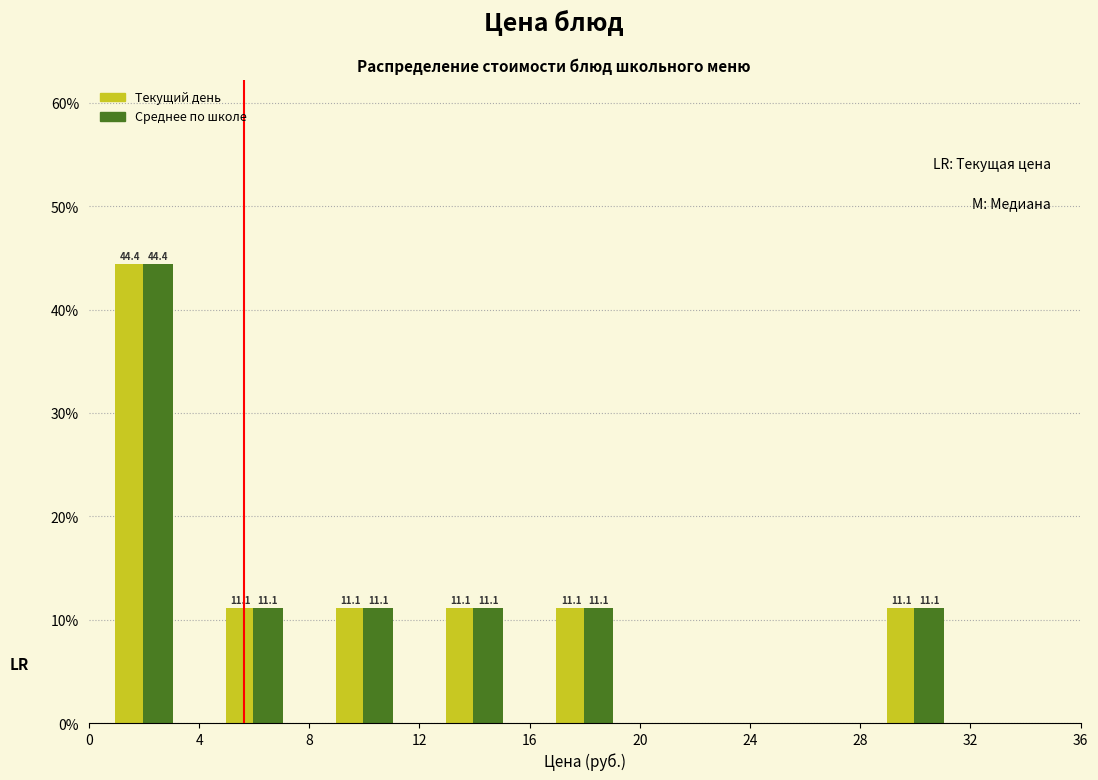

In the Текущий день series, which range on the x-axis has the tallest bar?

0 to 4